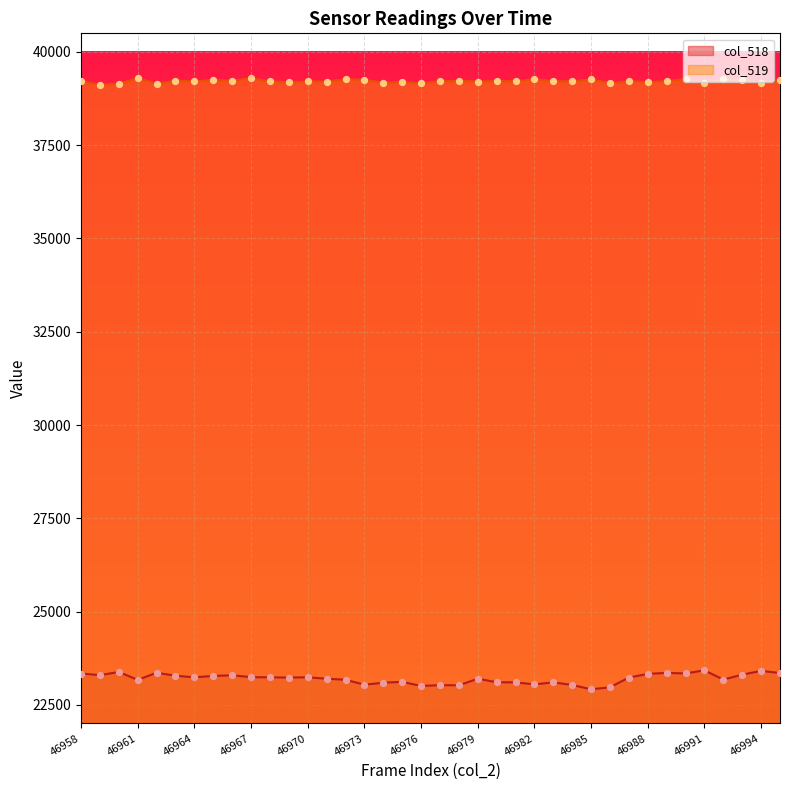

Which series has the widest spread of Y values?

col_518